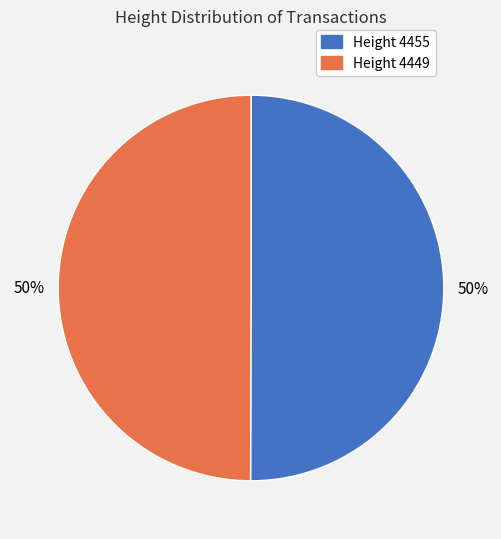

To the nearest percent, what is the average slice percentage?

50%